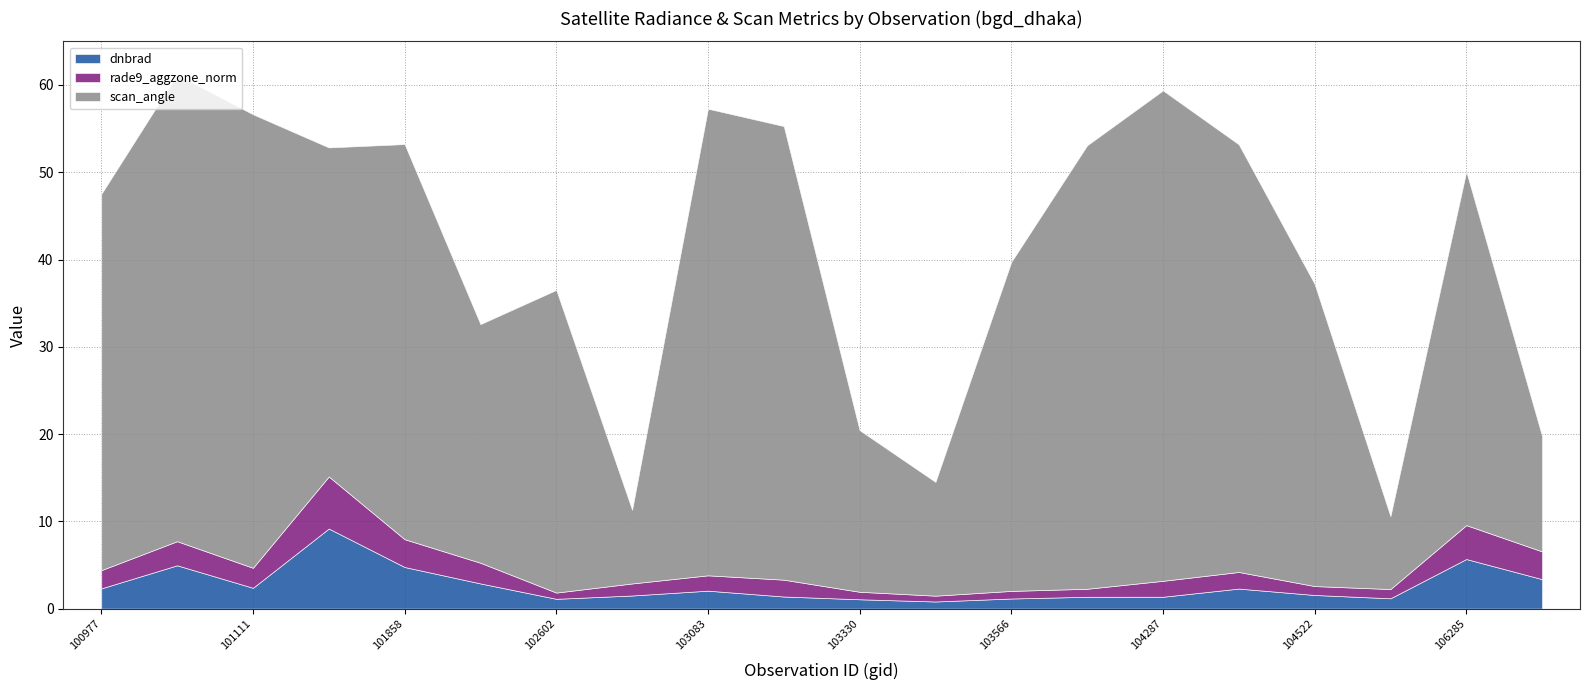

At which label does scan_angle first exceed 40?

100977